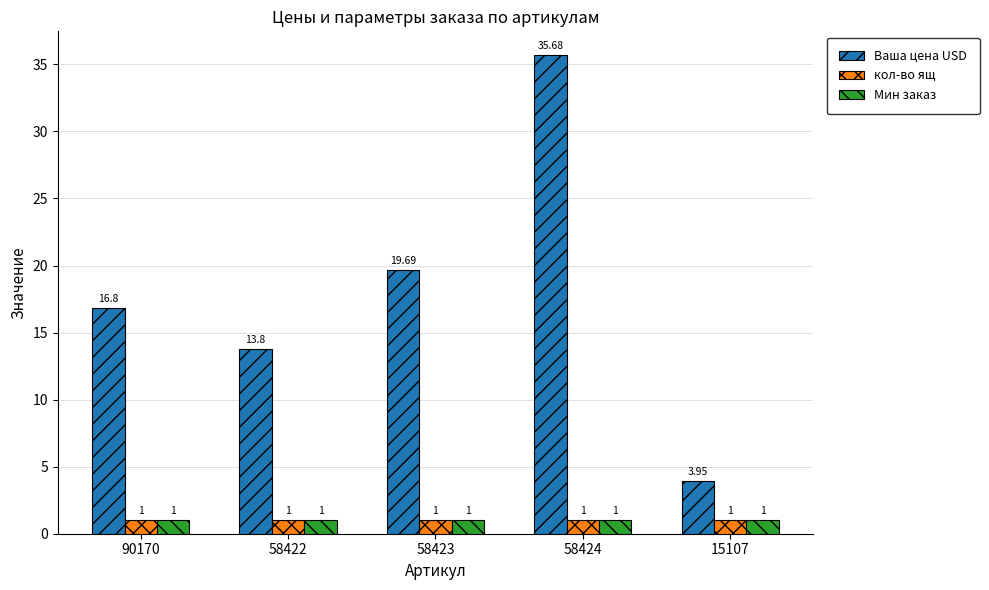

Which series has the largest range (max minus min)?

Ваша цена USD